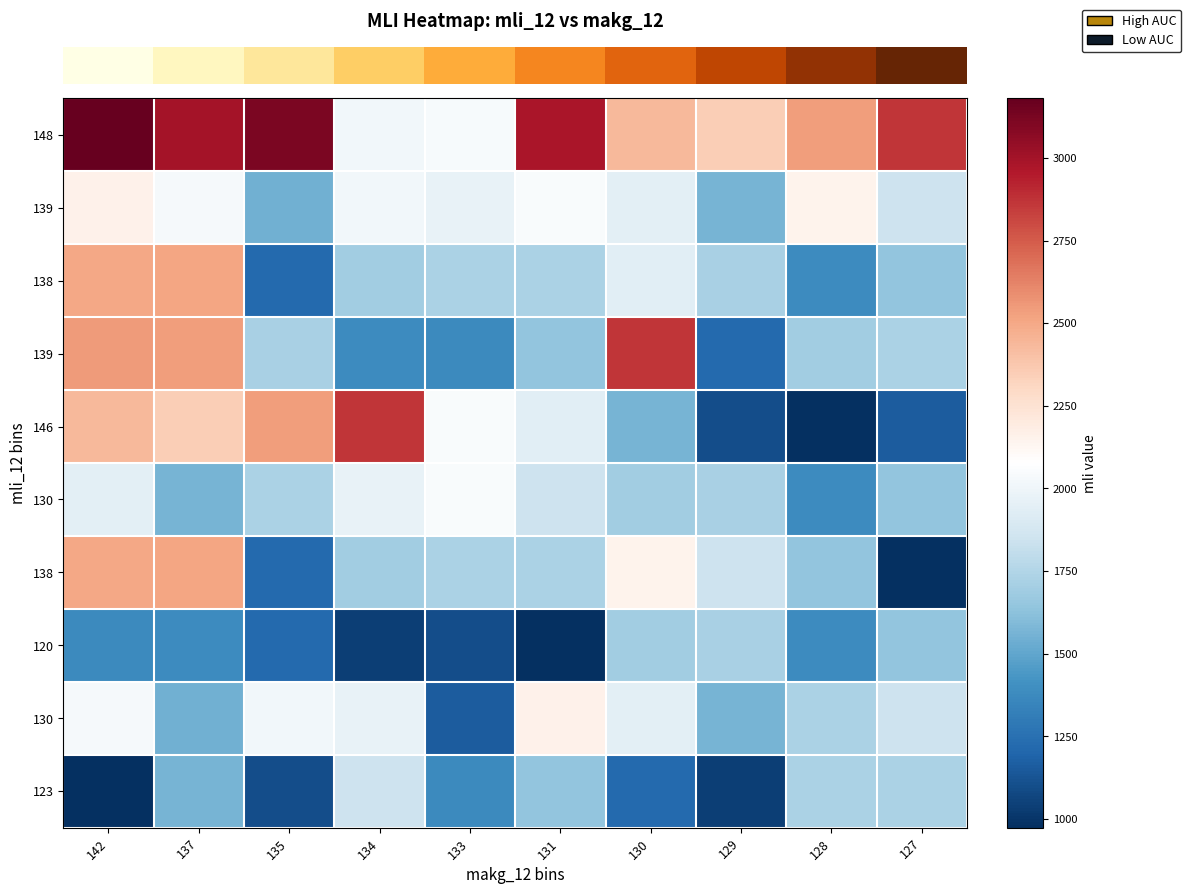

What is the smallest value displayed?

974